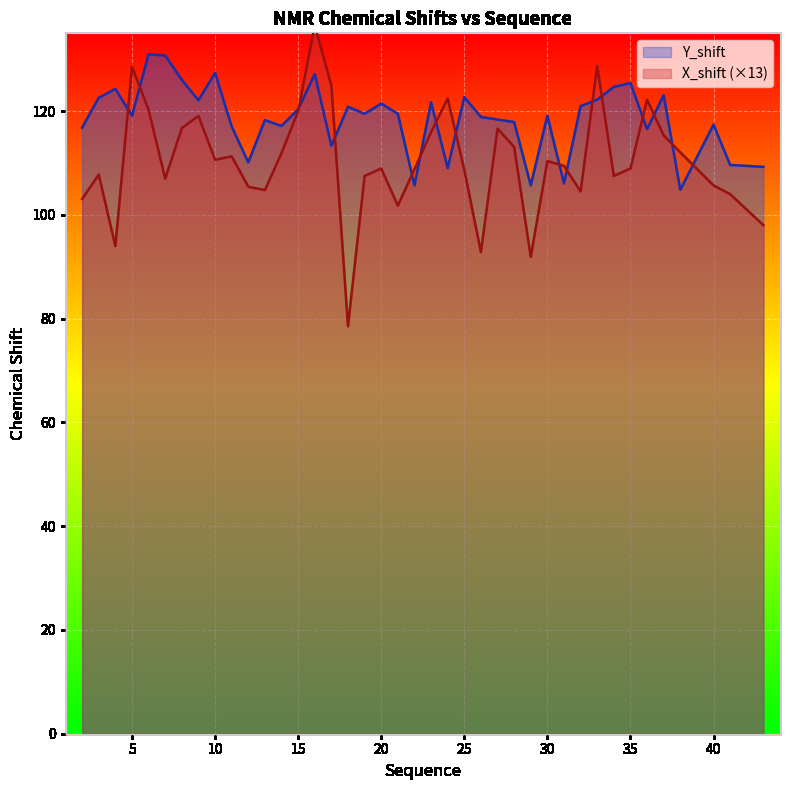

Reading left to right, transcribe all the data shown in this chart.

X_shift: 103.1	107.8	94.0	128.6	120.2	107.0	116.7	119.1	110.6	111.3	105.4	104.8	111.9	120.0	136.5	124.9	78.5	107.5	108.9	101.8	108.8	116.0	122.5	108.7	92.8	116.6	113.1	91.9	110.4	109.5	104.5	128.7	107.5	108.9	122.2	115.3	112.1	105.7	104.0	98.0
Y_shift: 116.8	122.6	124.3	119.1	130.9	130.7	126.0	122.1	127.4	117.0	110.1	118.3	117.2	120.4	127.1	113.3	120.8	119.5	121.5	119.5	105.7	121.7	109.0	122.7	118.9	118.4	117.9	105.7	119.1	106.1	121.0	122.2	124.7	125.4	116.5	123.1	104.8	117.4	109.6	109.3